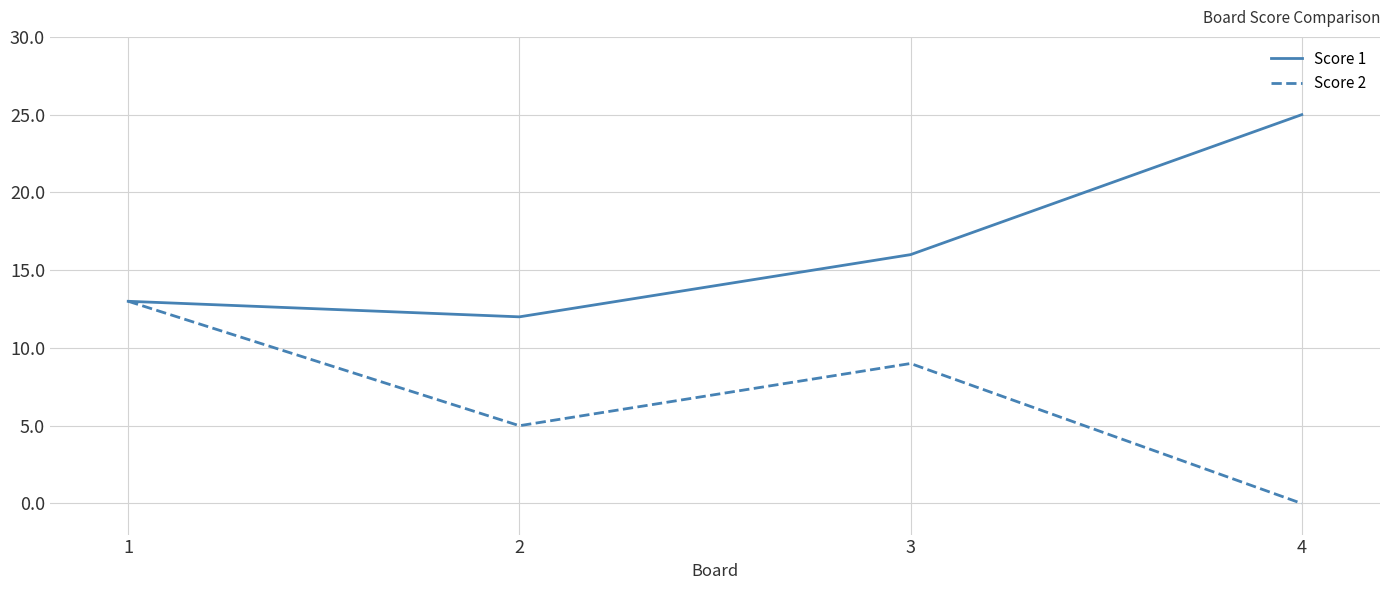

Is it true that Score 1 equals 4 at 3?

False